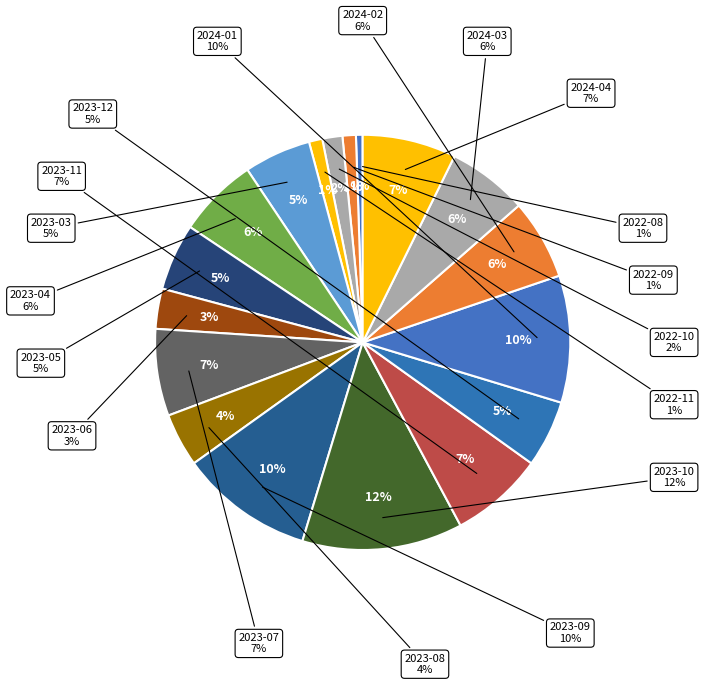

Which slice is the smallest?

2022-08